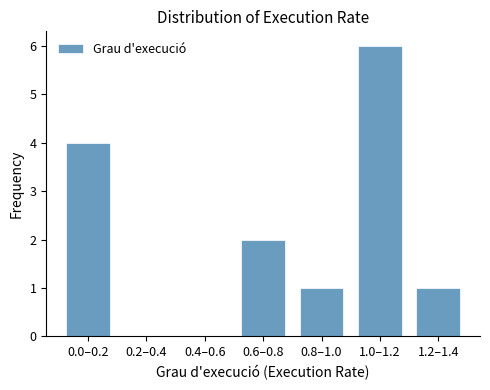

Reading left to right, extract all data points from this chart.

0.0–0.2=4	0.2–0.4=0	0.4–0.6=0	0.6–0.8=2	0.8–1.0=1	1.0–1.2=6	1.2–1.4=1